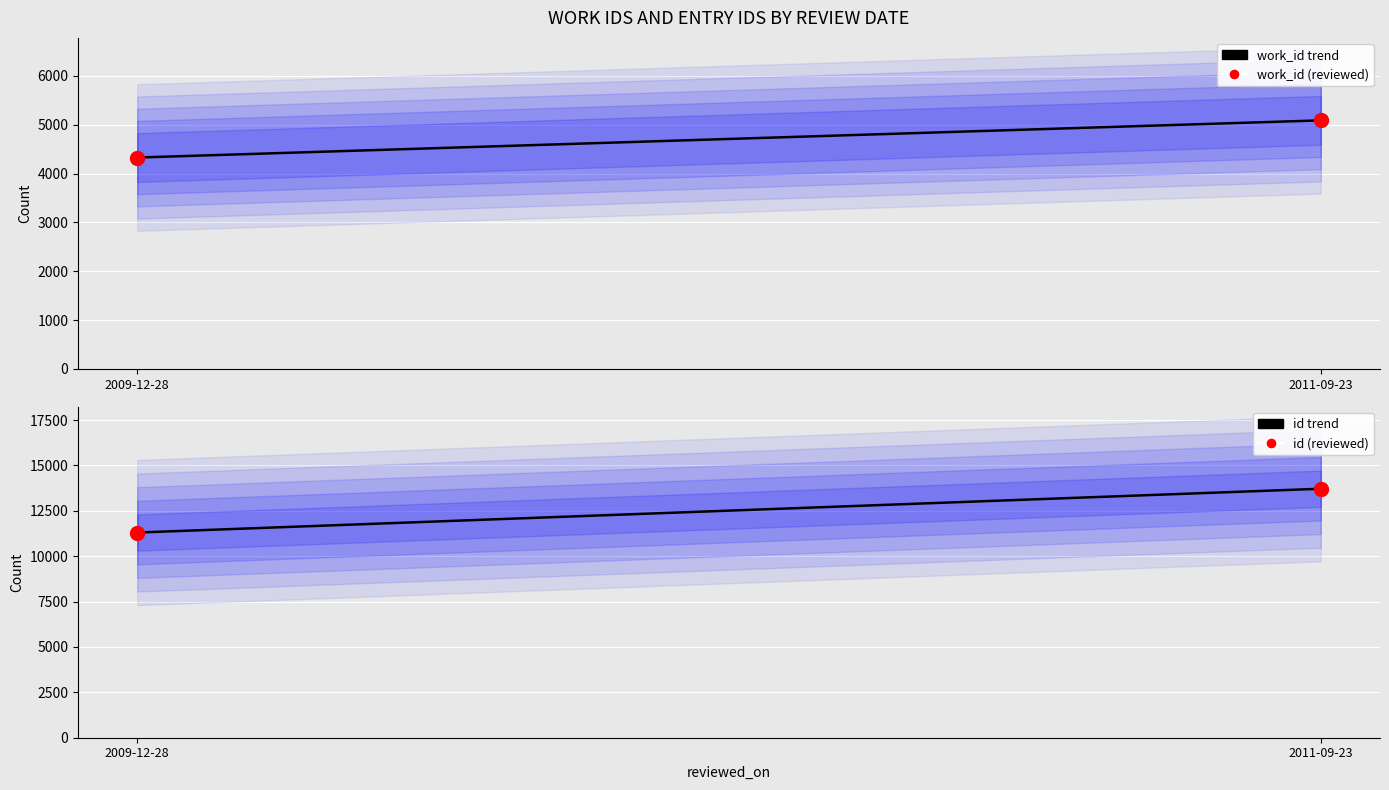

Which series contains the highest Y value?

id